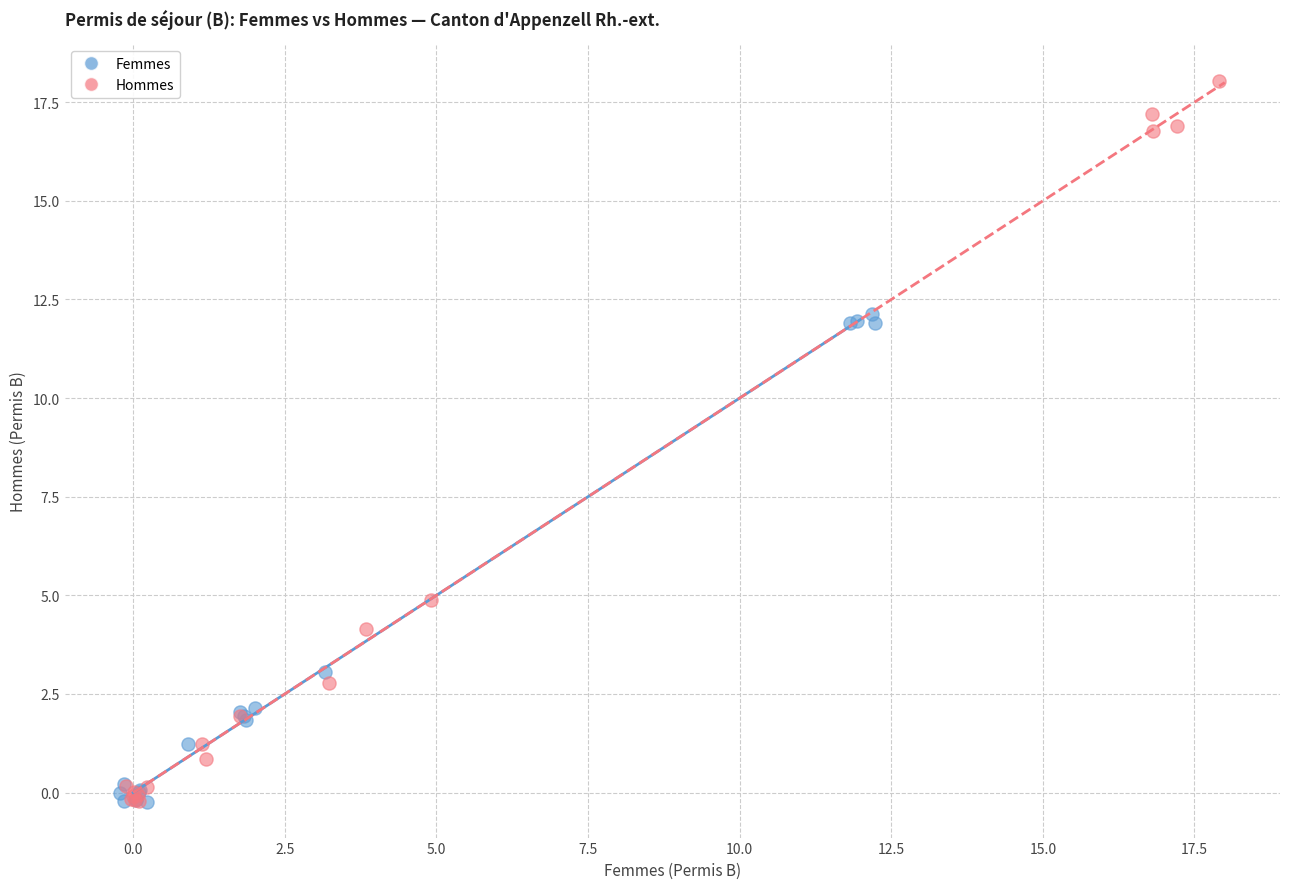

Which series has the widest spread of Y values?

Hommes